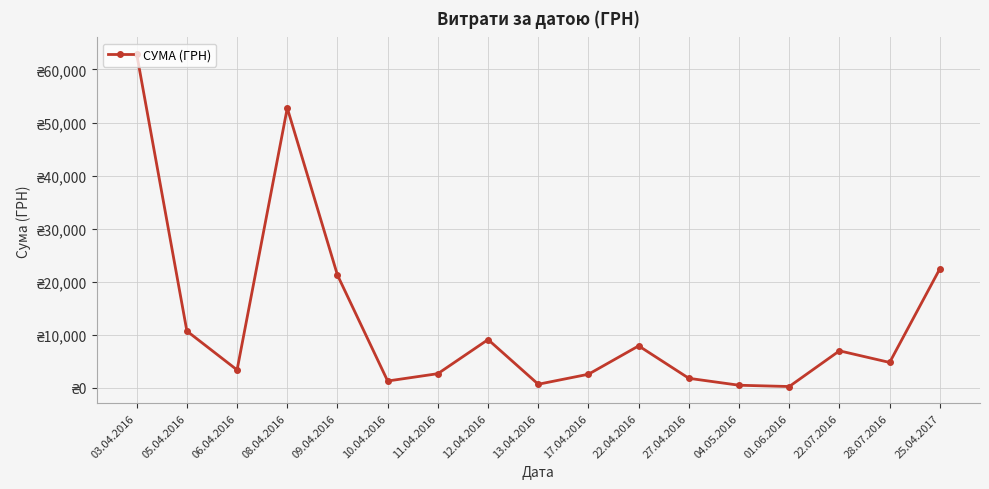

Does the chart have visible grid lines?

Yes